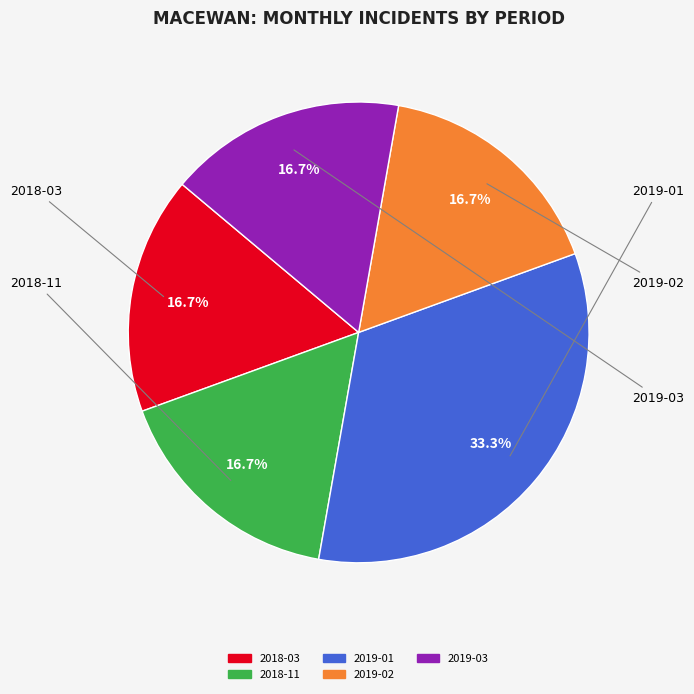

Which has a higher value, 2018-11 or 2019-01?

2019-01